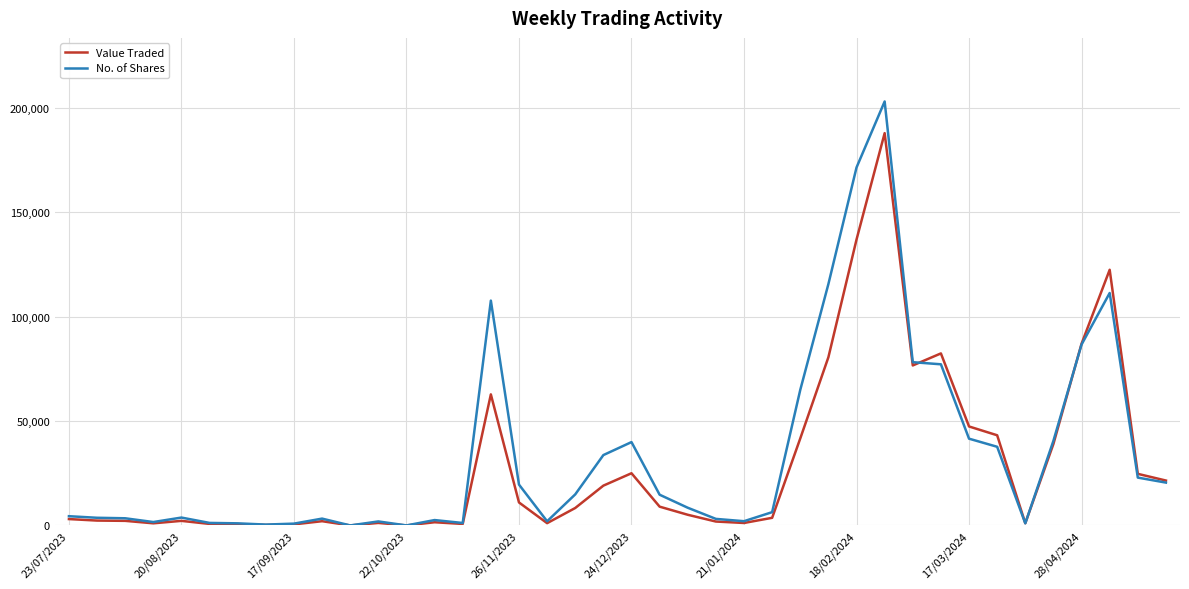

Which series has the widest spread of values?

No. of Shares